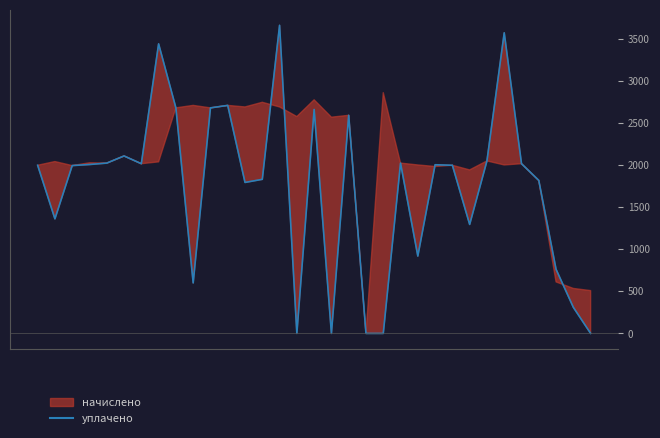

The chart shows a value of 4527.2 at 18. True or false?

False